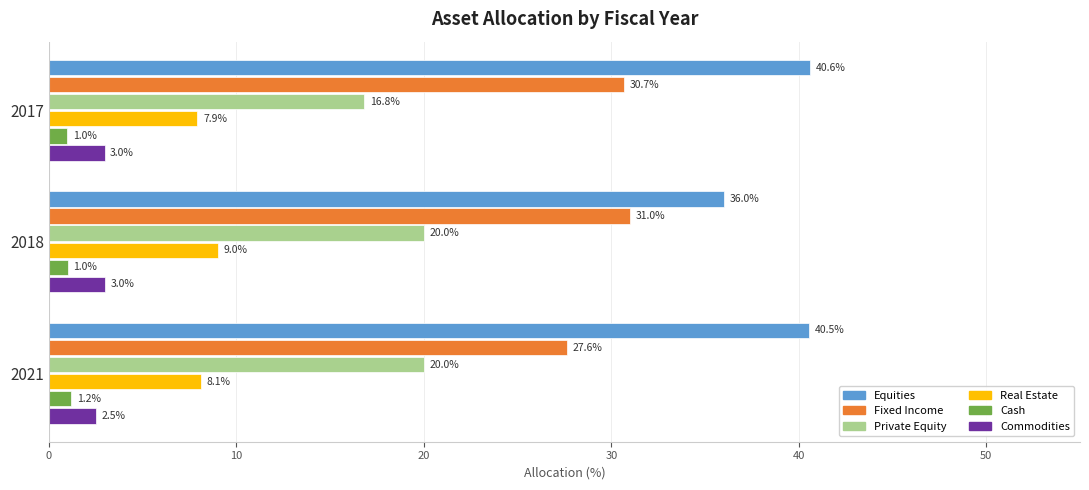

How many values in the Private Equity series are below 20?

1